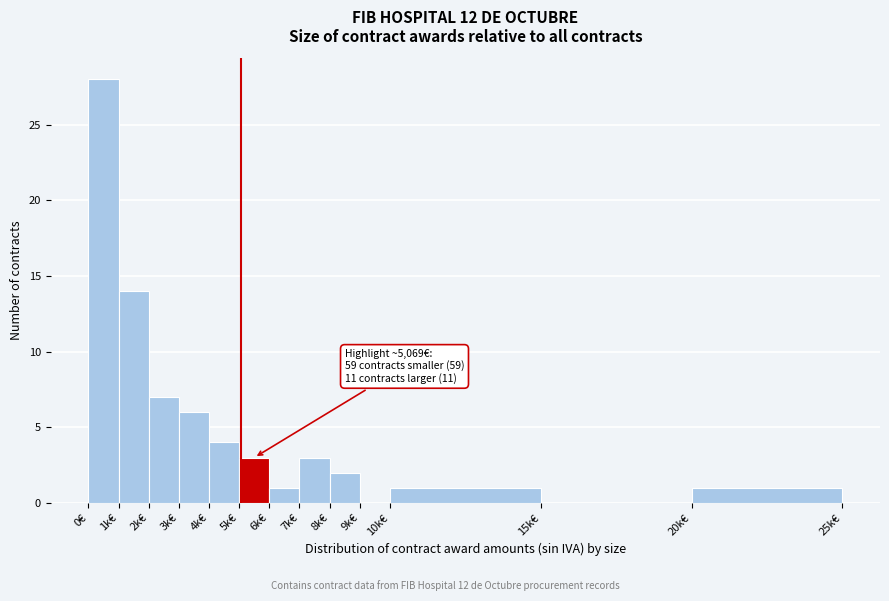

Reading right to left, transcribe all the data shown in this chart.

20k€=1	15k€=0	10k€=1	9k€=0	8k€=2	7k€=3	6k€=1	5k€=3	4k€=4	3k€=6	2k€=7	1k€=14	0€=28